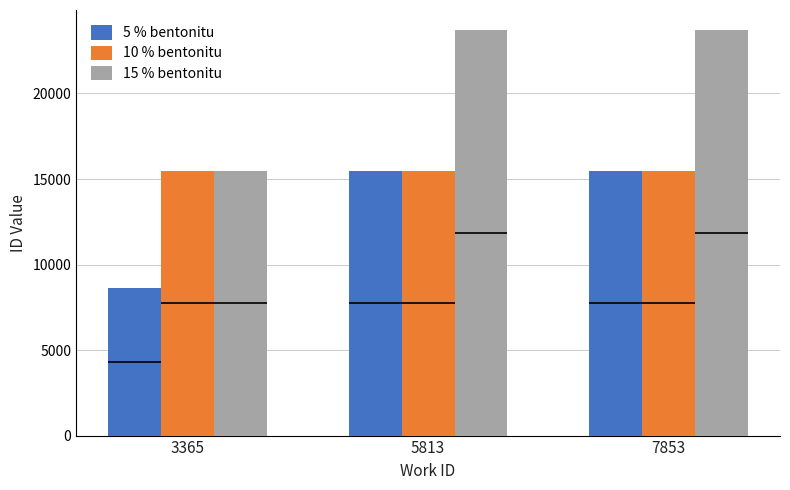

What is the total value across all series at 7853?

54687